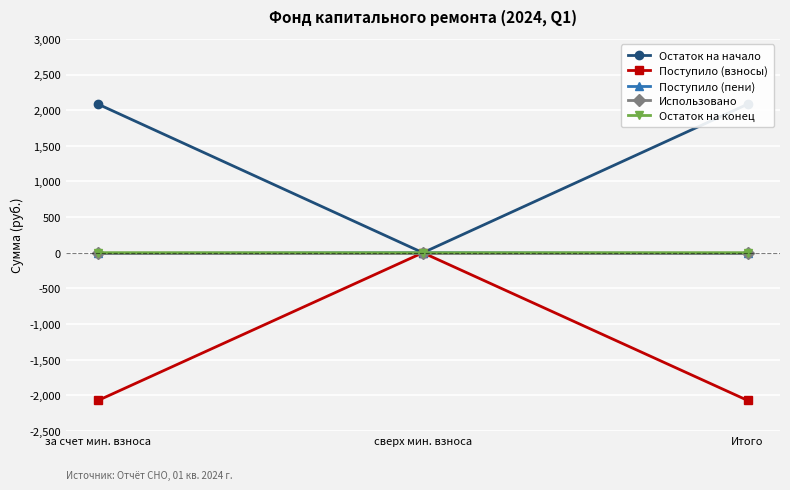

What is the approximate value of Остаток на начало at за счет мин. взноса?

2083.3